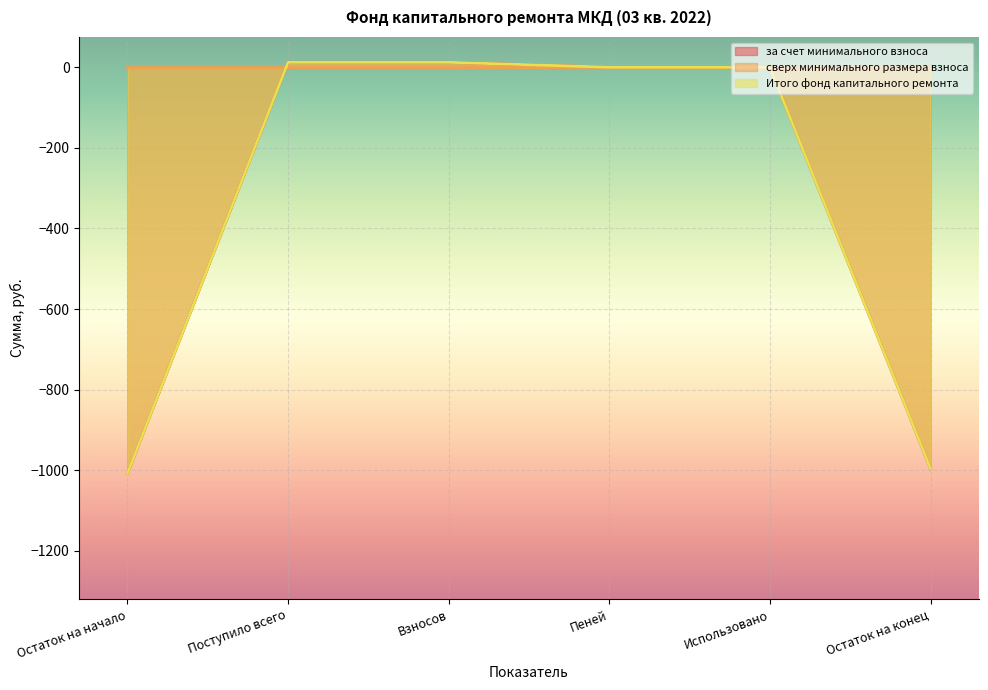

The за счет минимального взноса series shows 677.9 at Пеней. True or false?

False